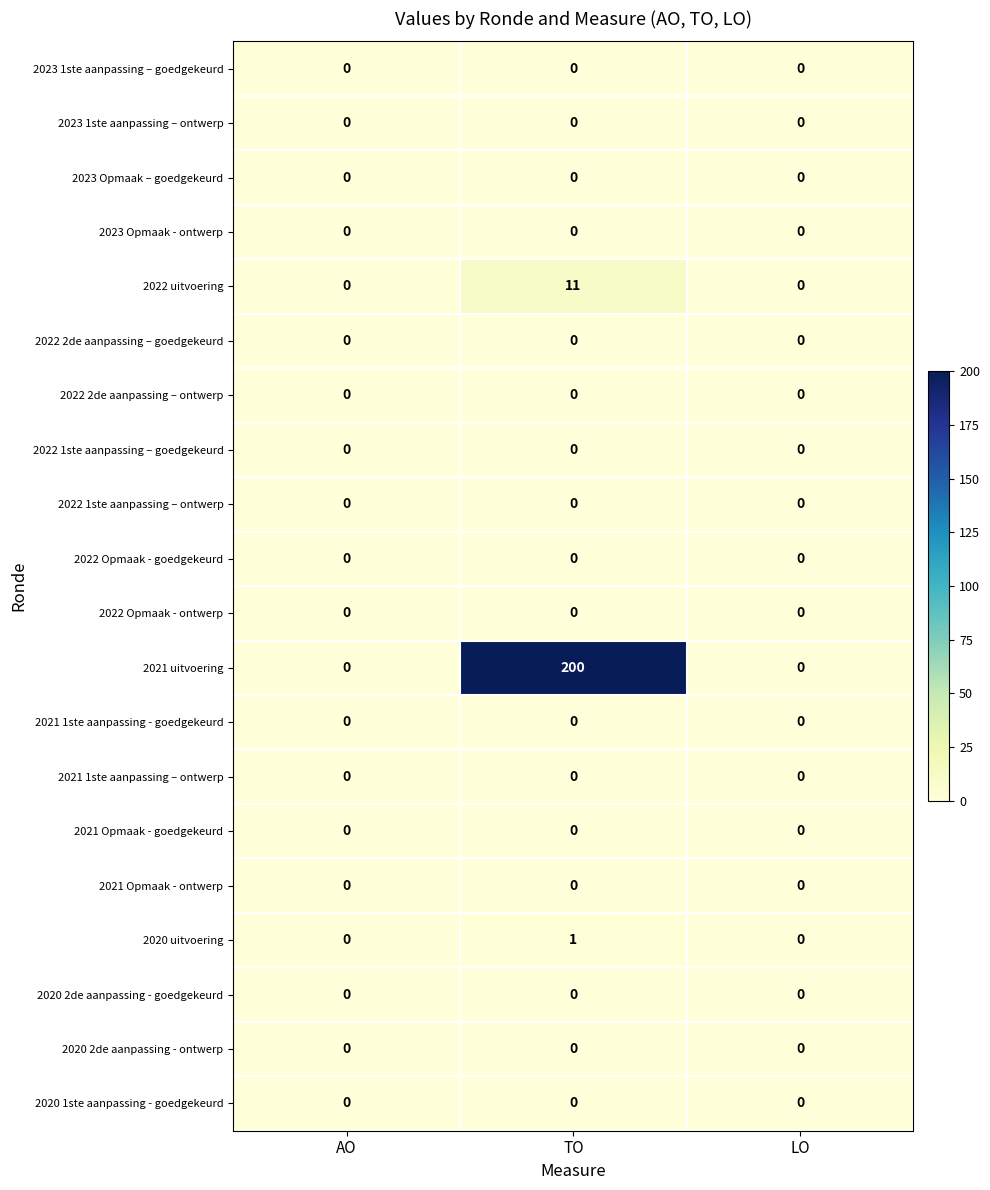

True or false: 2021 uitvoering has a value of 200 at TO.

True